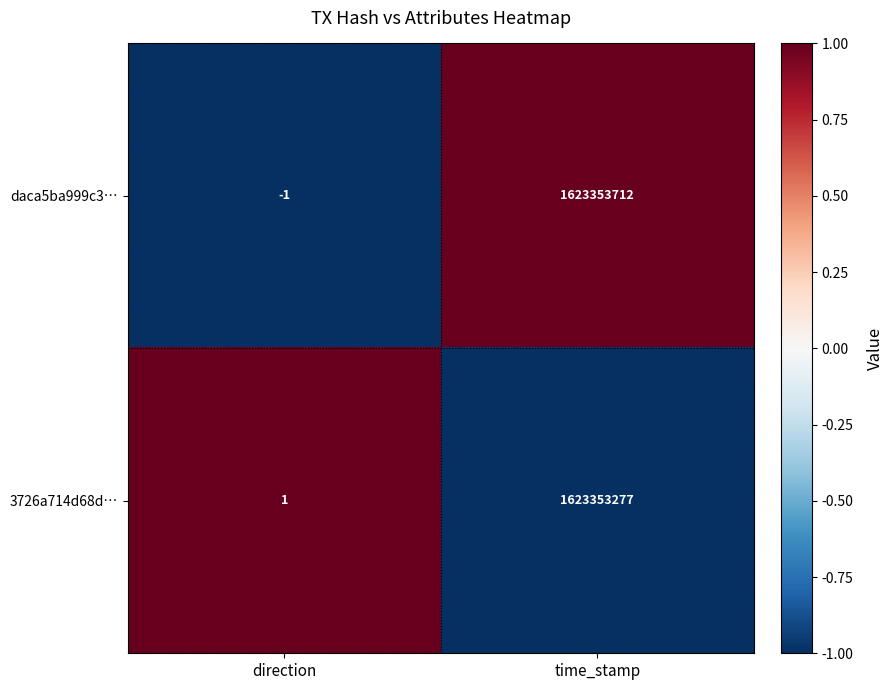

Reading left to right, transcribe all the data shown in this chart.

daca5ba999c3…: -1	1623353712
3726a714d68d…: 1	1623353277